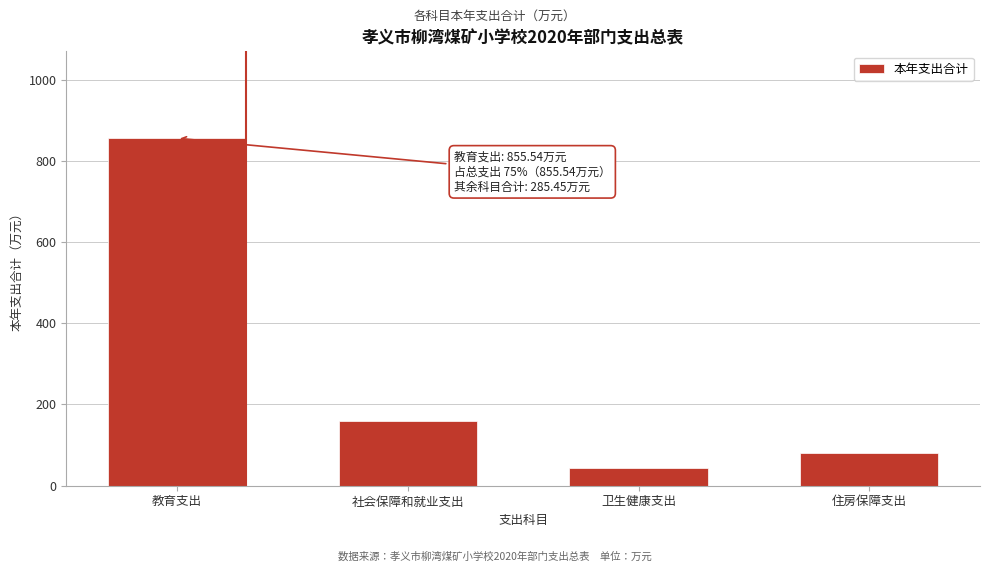

Reading left to right, what are all the values shown in this chart?

855.5	160.2	44.0	81.3